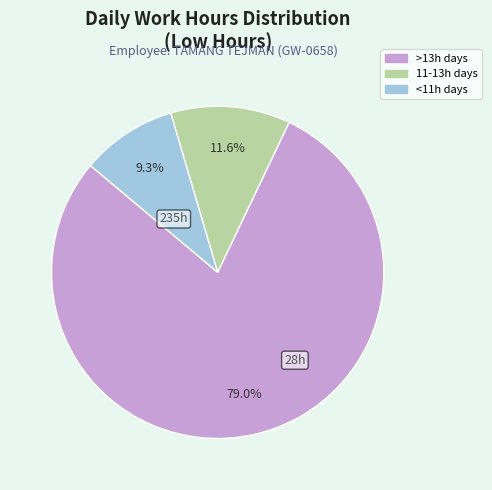

Is there any slice that represents more than half of the pie?

Yes